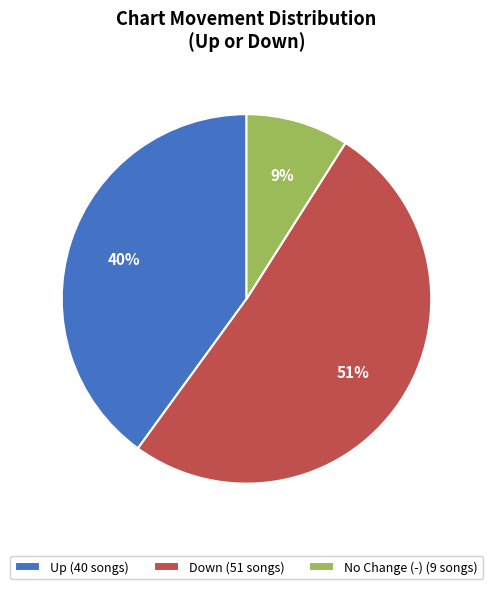

To the nearest percent, what is the difference between the largest and smallest slice percentages?

42%